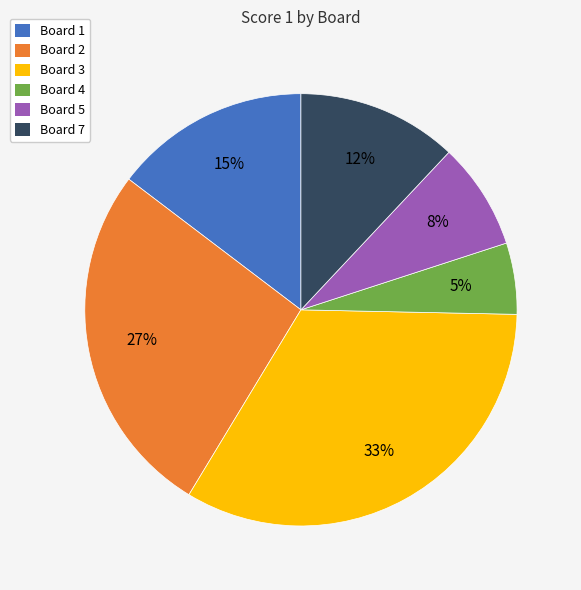

What percentage is the Board 4 slice, to the nearest percent?

5%